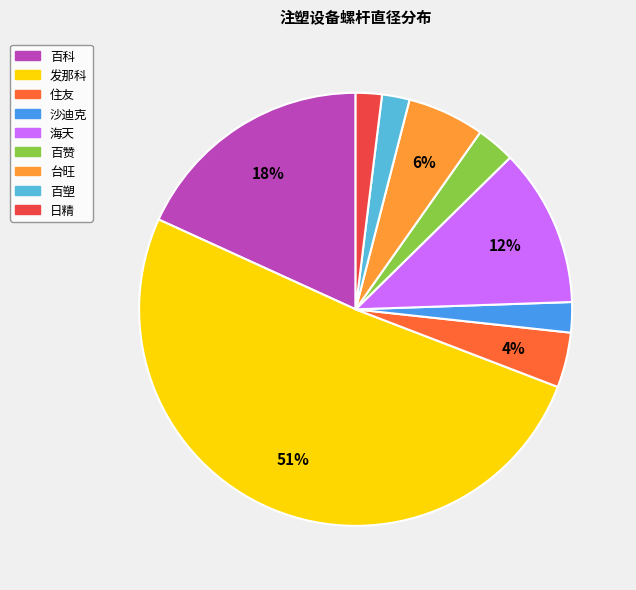

Count the number of slices in the pie.

9